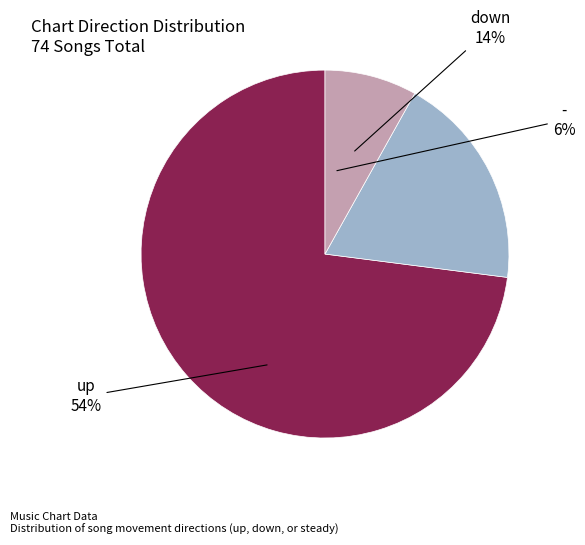

Which category accounts for the majority?

up